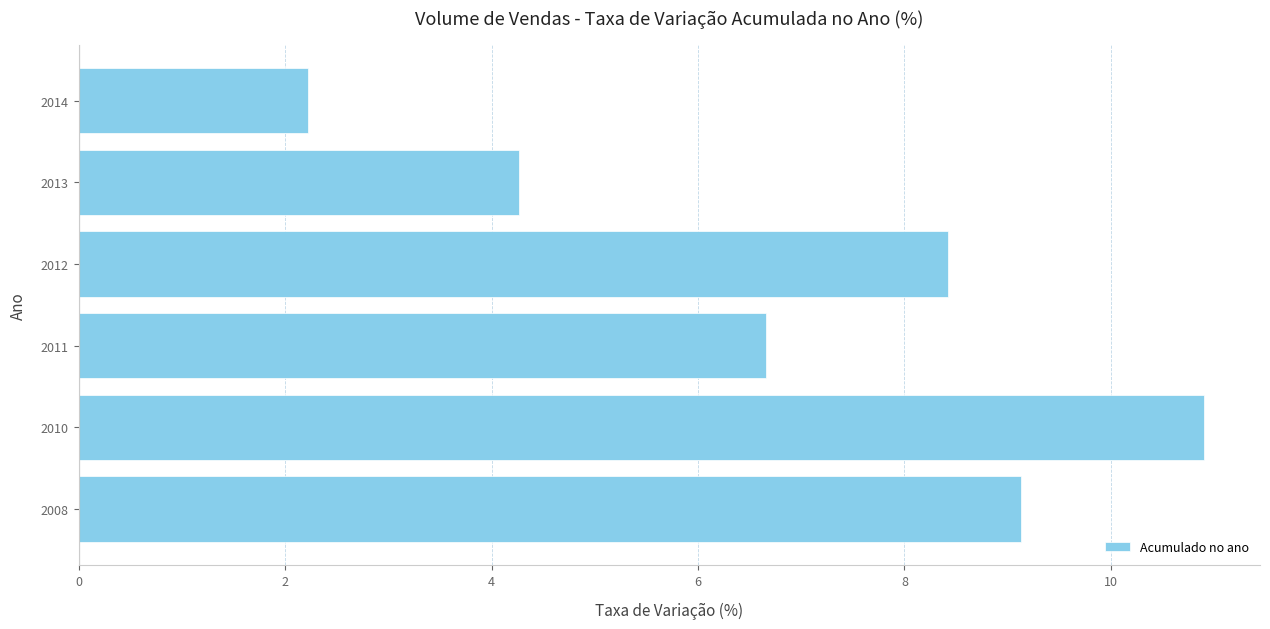

Reading bottom to top, transcribe all the data shown in this chart.

9.1	10.9	6.7	8.4	4.3	2.2